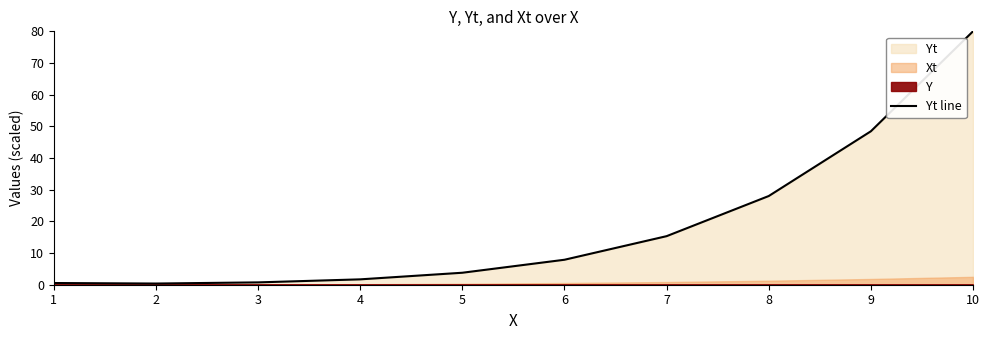

Reading left to right, extract all data points from this chart.

0.5	0.4	0.7	1.7	3.8	7.9	15.3	28.0	48.4	80.0